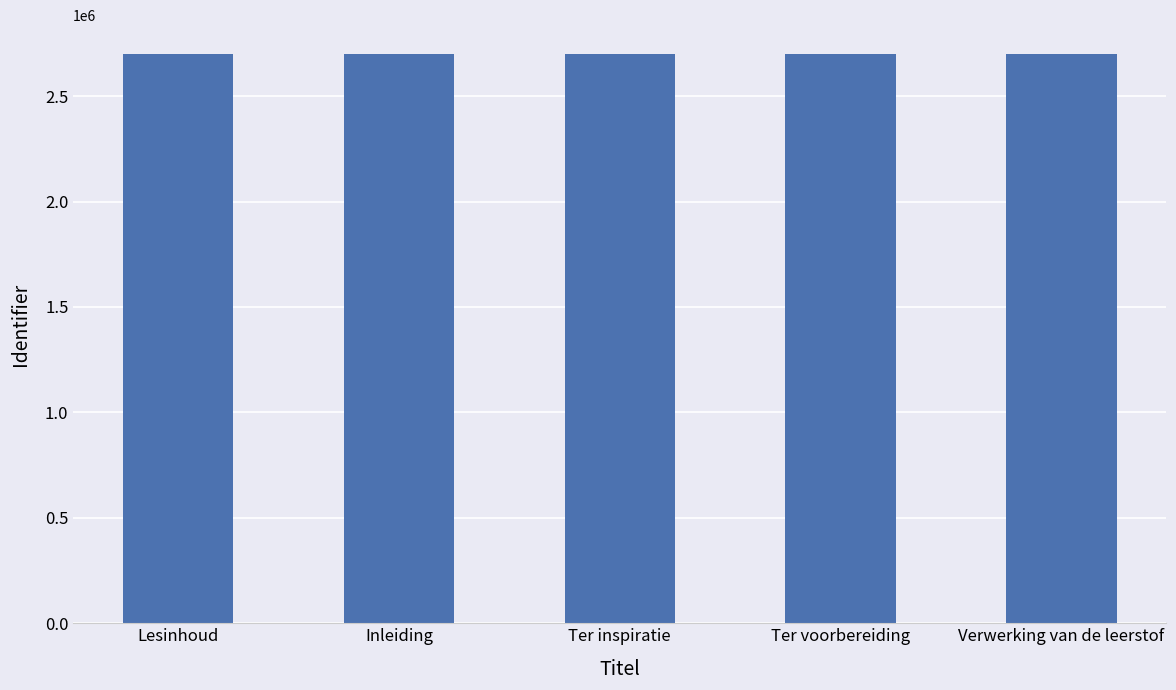

Does the chart contain any negative values?

No